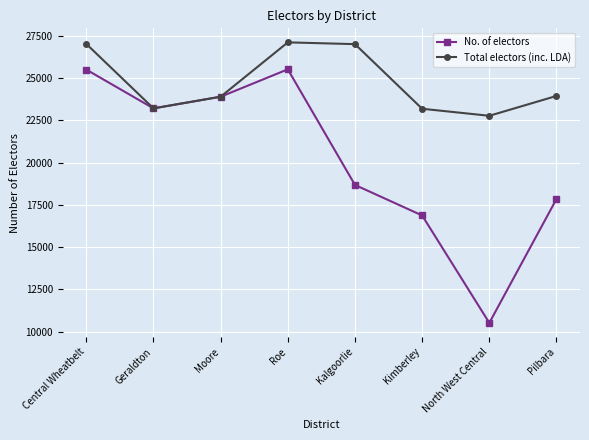

How many data points does each series have?

8